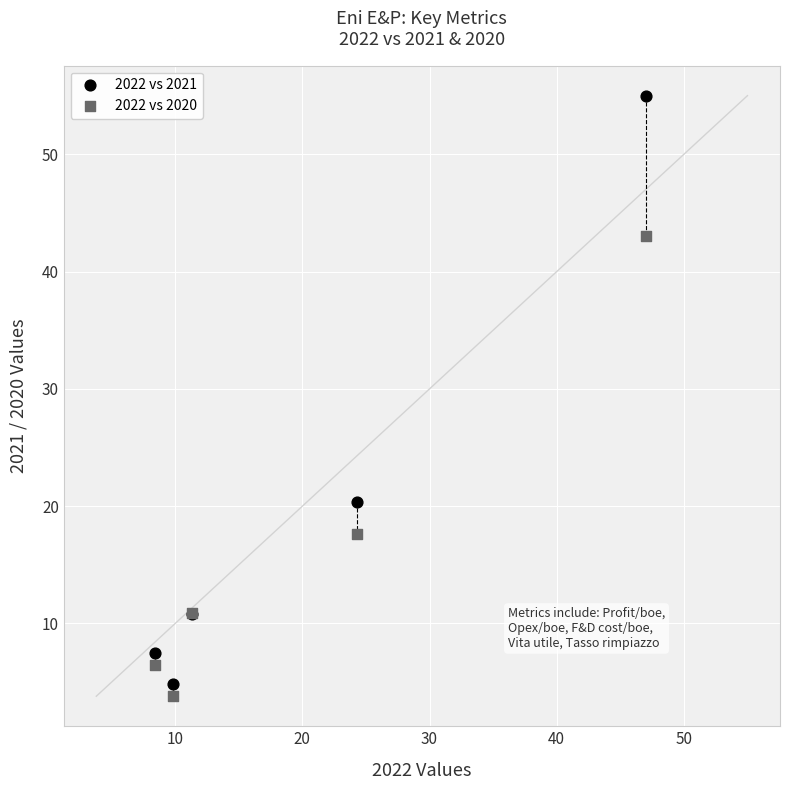

Which series has the widest spread of Y values?

2022 vs 2021